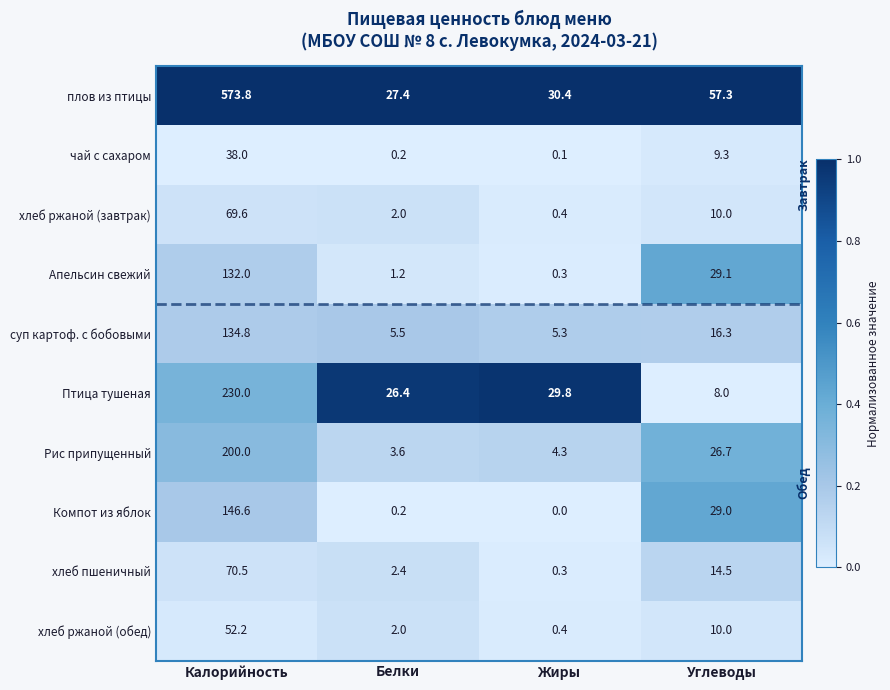

What is the total value across all series at Углеводы?

210.2